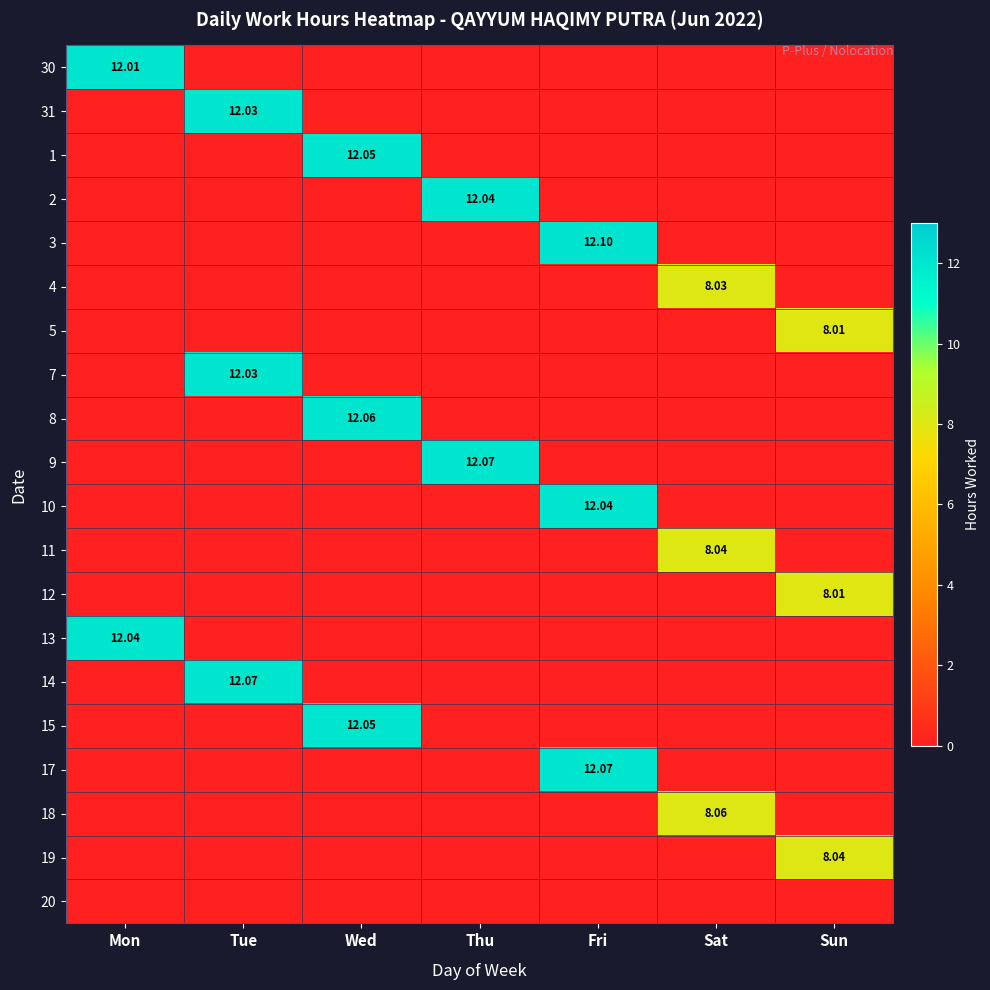

What is the difference between the maximum and second lowest values in the 11 series?

8.0